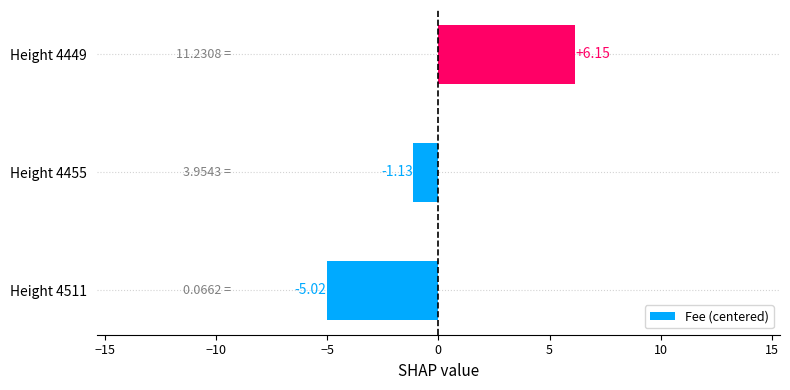

What is the difference between the maximum and second lowest values?

7.3